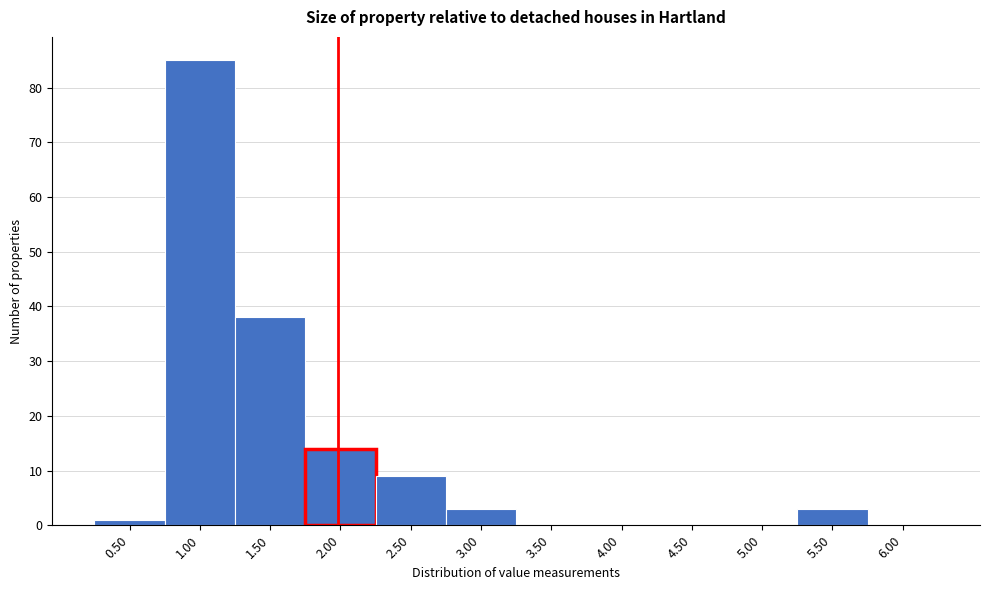

Reading left to right, what are all the values shown in this chart?

0.50=1	1.00=85	1.50=38	2.00=14	2.50=9	3.00=3	3.50=0	4.00=0	4.50=0	5.00=0	5.50=3	6.00=0